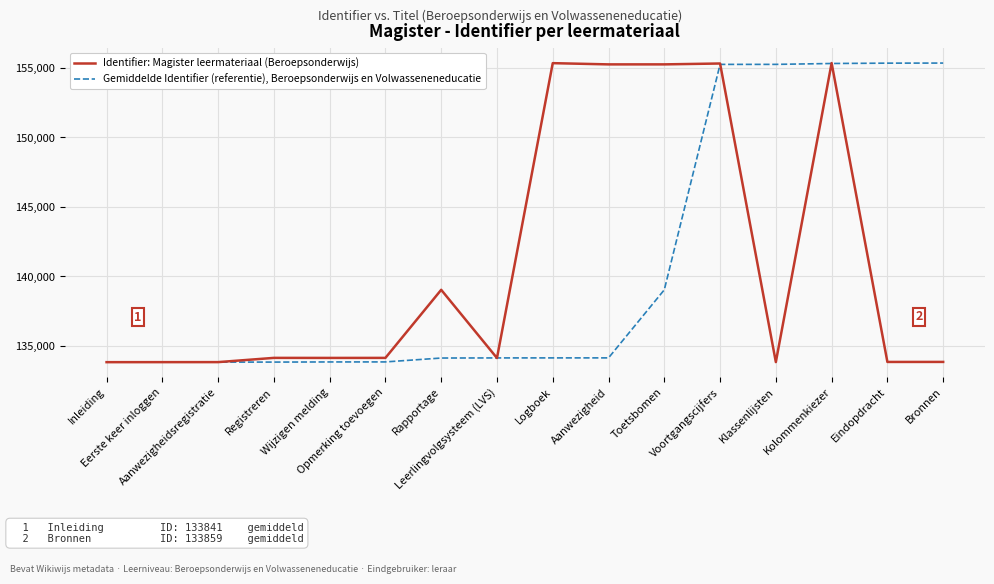

What is the lowest value of the Identifier: Magister leermateriaal (Beroepsonderwijs) series?

133841